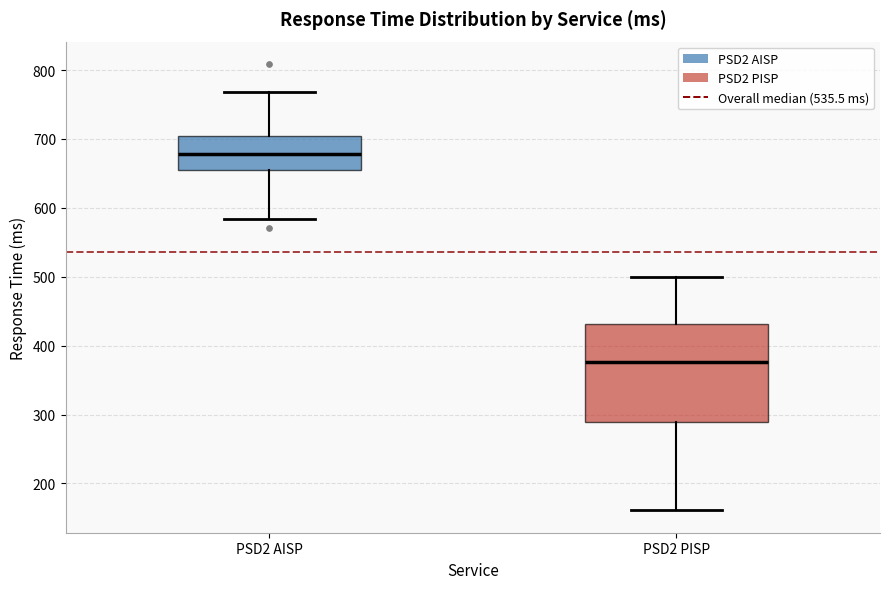

Reading left to right, transcribe this box plot: for each box, give where its median line is, the range the box spans, and where its two whiskers end, as read against the y-axis. The values are not printed on the chart, so give them approximately, as read against the axis.

PSD2 AISP: median 680, box 660 to 700, whiskers 580 to 770
PSD2 PISP: median 380, box 290 to 430, whiskers 160 to 500